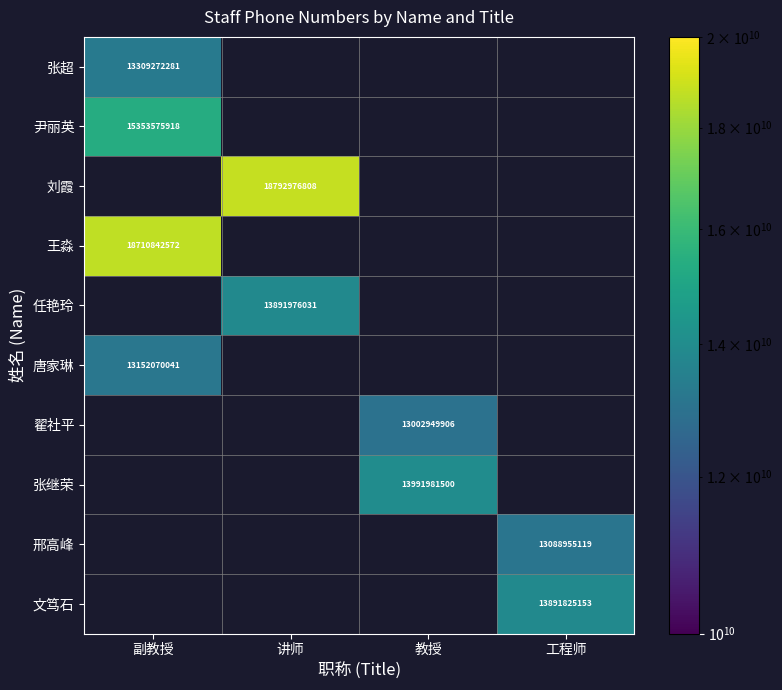

True or false: 邢高峰 has a value of 13088955119 at 工程师.

True